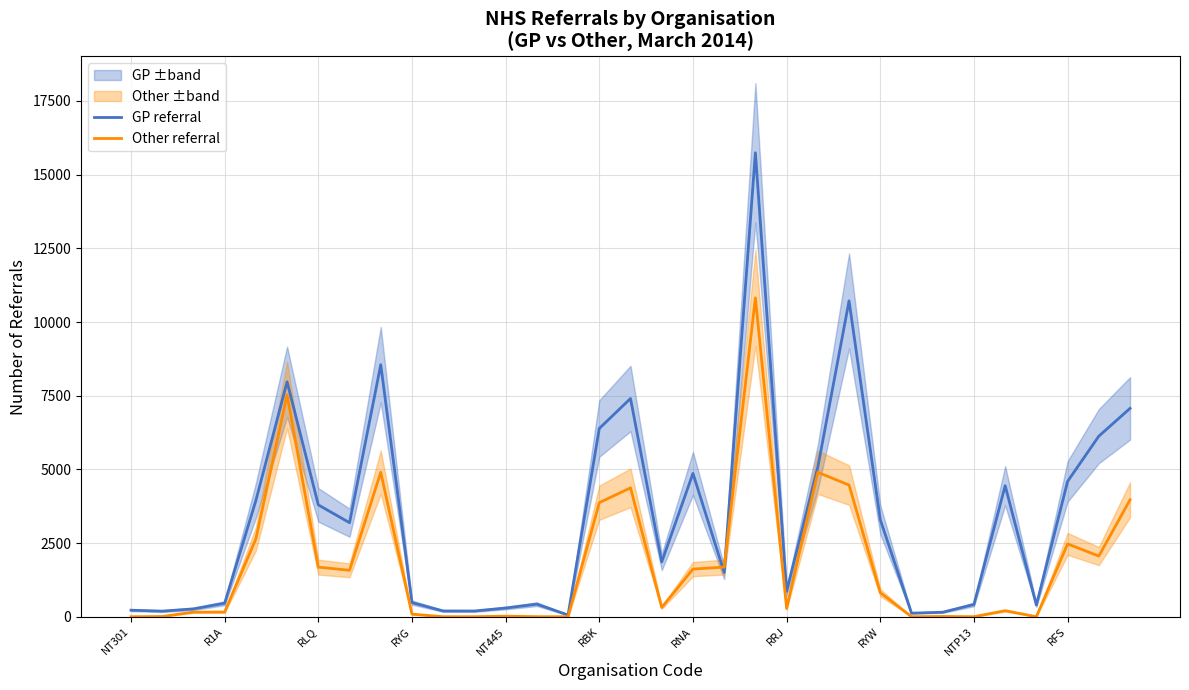

What value does the Other referral series have at 23, to the nearest 50?

4450